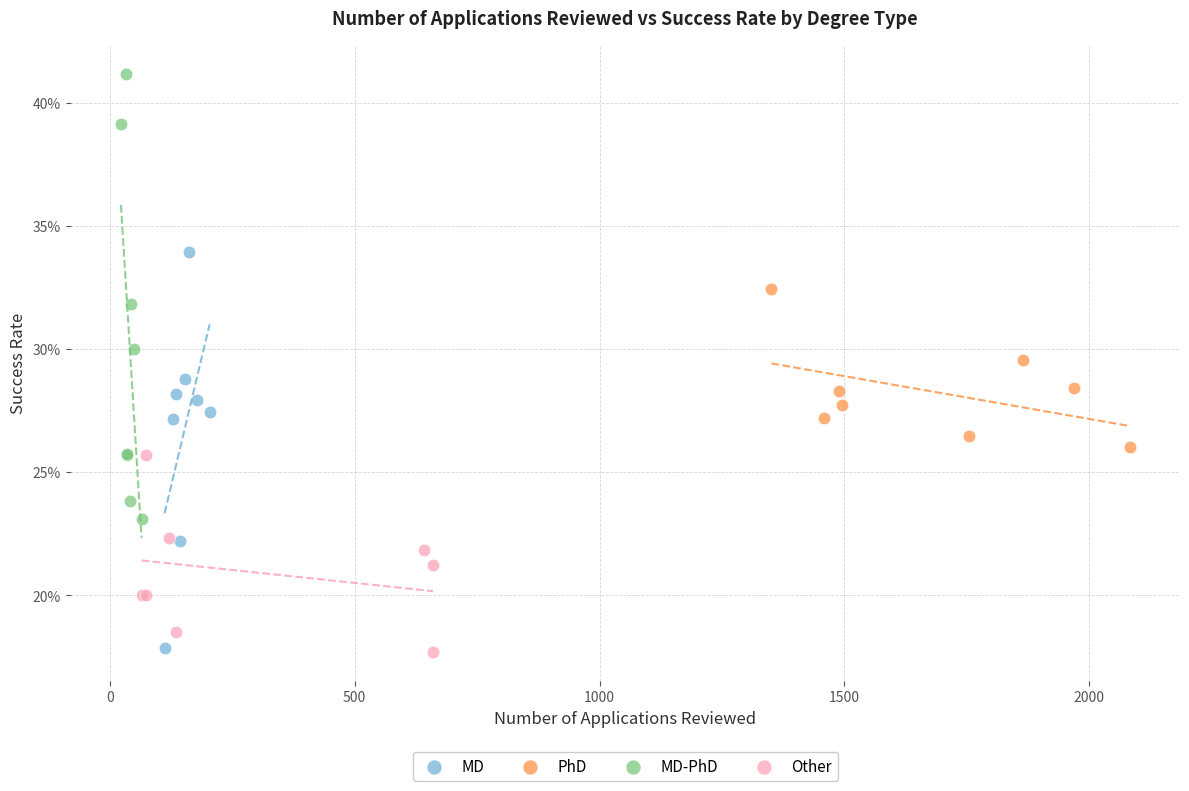

Which series has the largest Y range (max minus min)?

MD-PhD